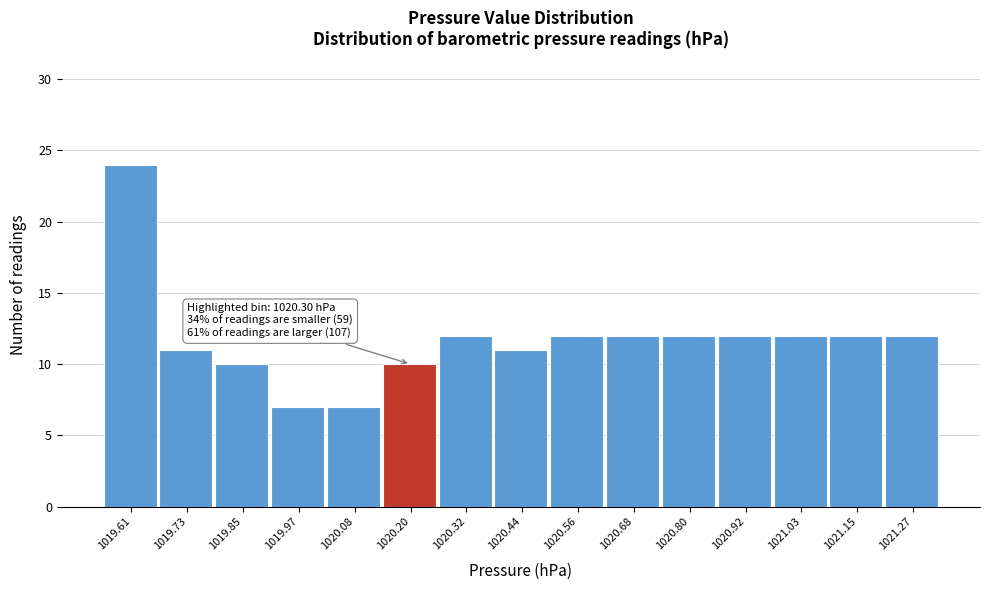

Reading left to right, what are all the values shown in this chart?

24	11	10	7	7	10	12	11	12	12	12	12	12	12	12